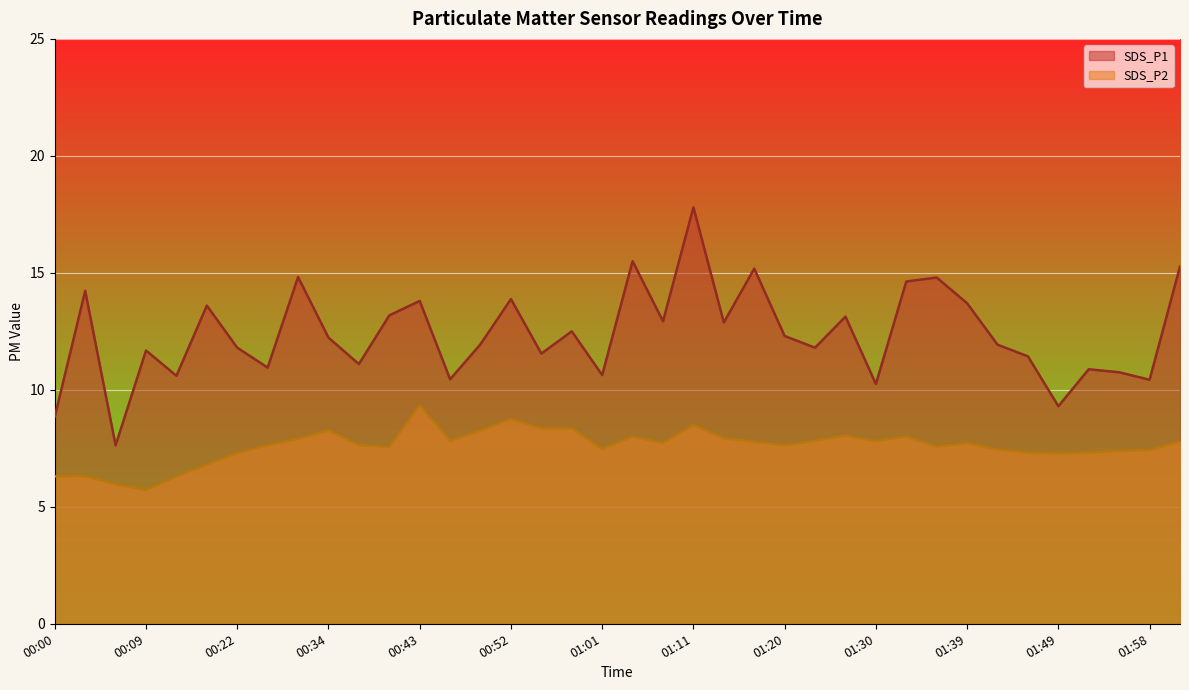

What is the label of the 8th point from the left?

00:25